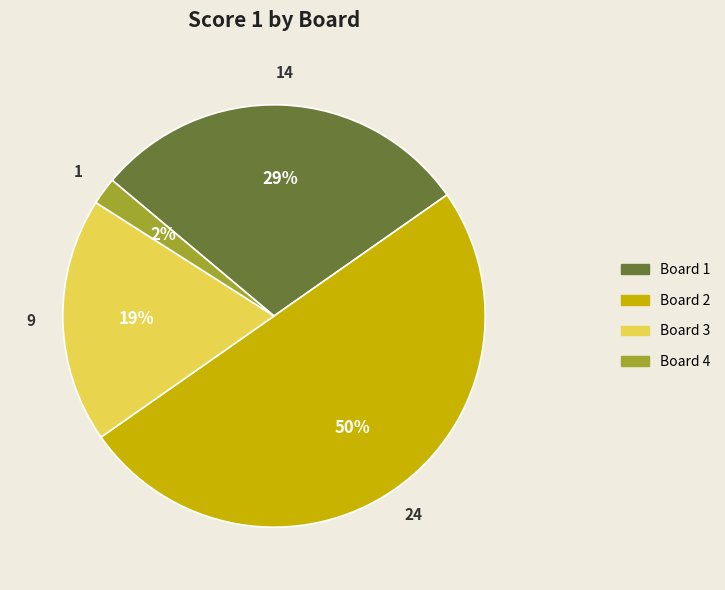

Does Board 4 account for over 50% of the chart?

No